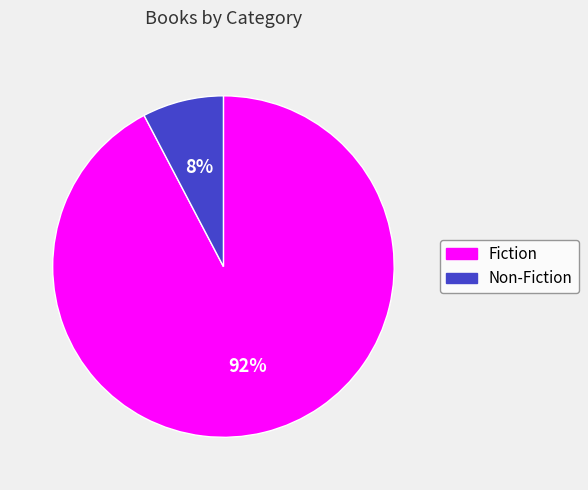

To the nearest percent, what is the average slice percentage?

50%